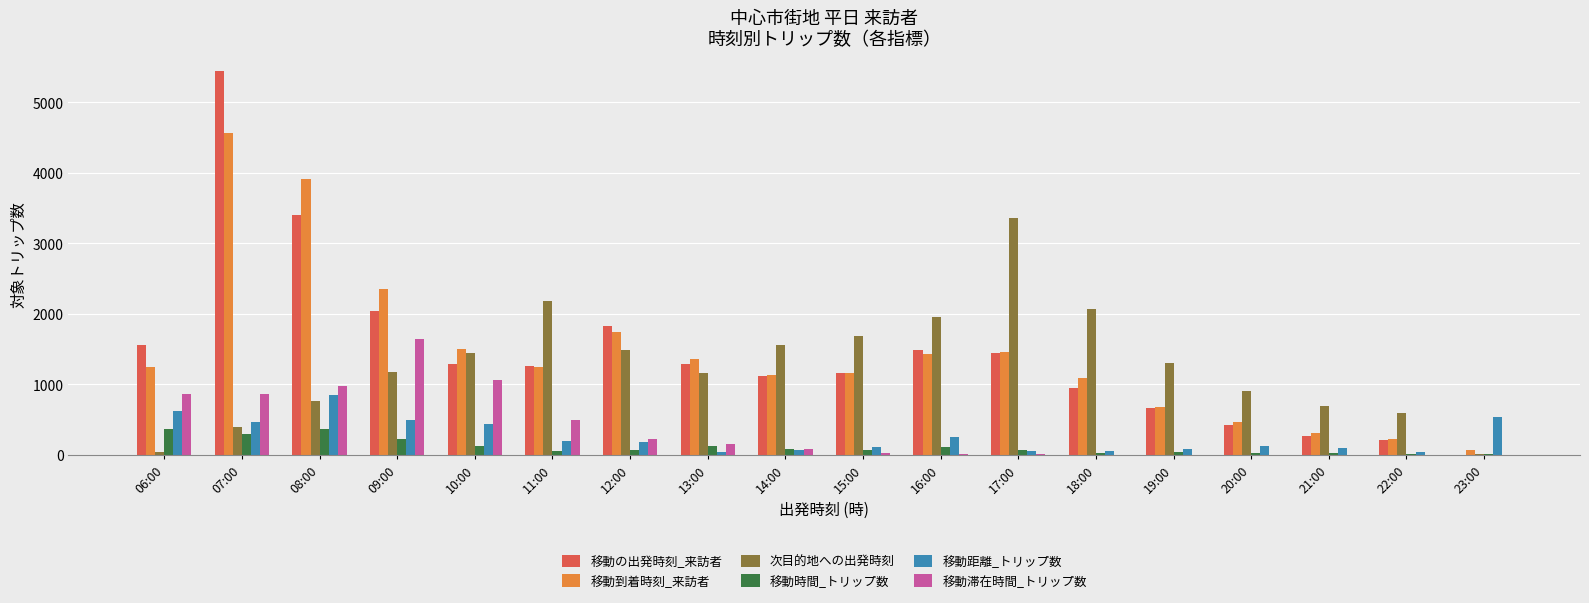

Does the chart contain stacked bars?

No